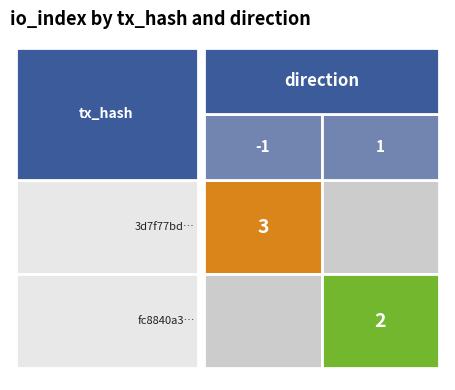

Rank the series at io_index from highest to lowest value.

3d7f77bd0cbadead770f1382d563cd5ebe74303, fc8840a384987c89ce06aa0e146000f0dd57ff7